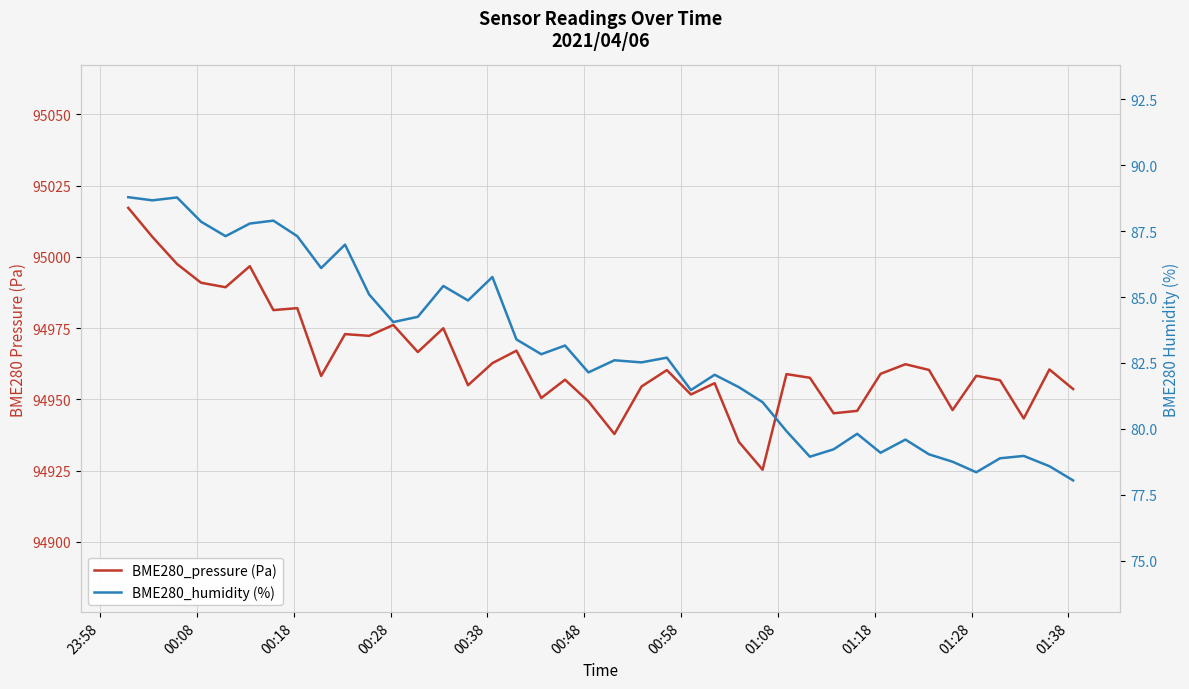

Rank the series by their maximum value, from lowest to highest.

BME280_humidity (%), BME280_pressure (Pa)